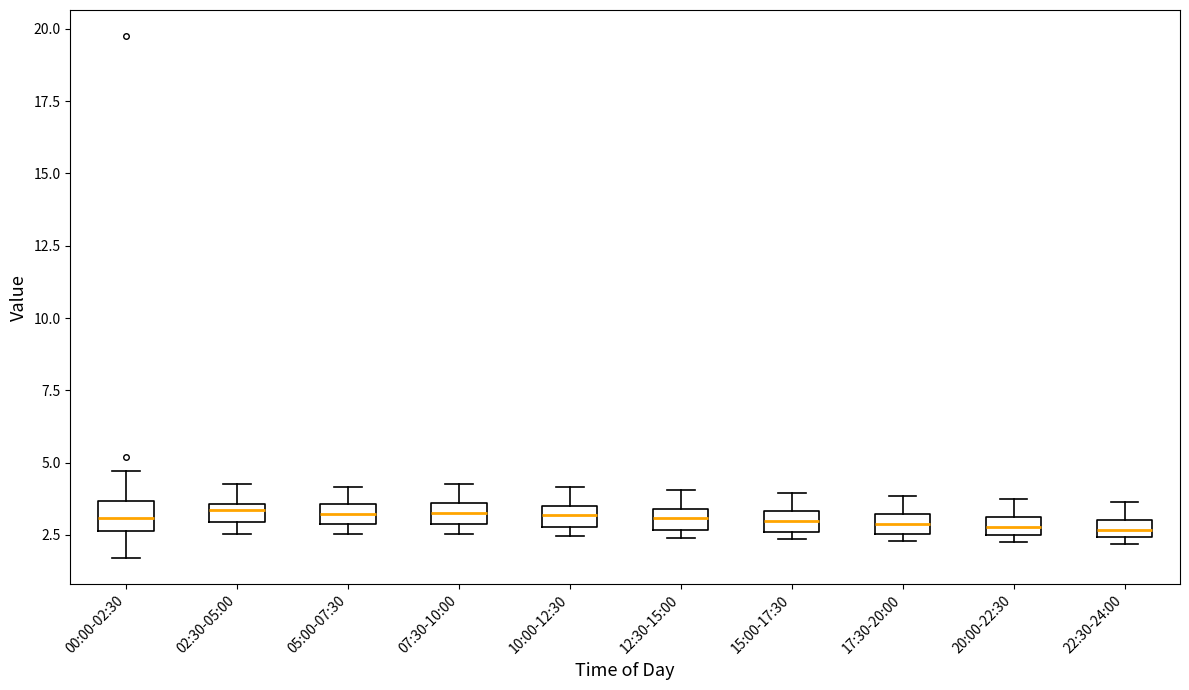

Where does the upper whisker of the box for 22:30-24:00 end on the y-axis? The values are not printed on the chart, so give them approximately, as read against the axis.

3.5